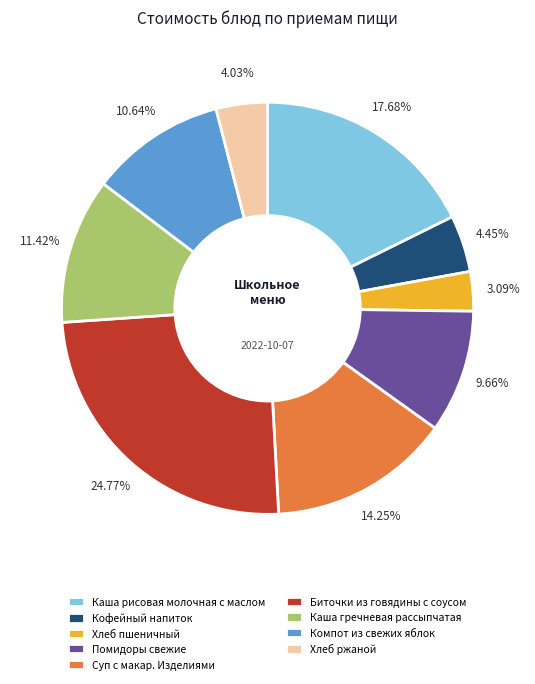

Does Кофейный напиток represent more than half of the total?

No